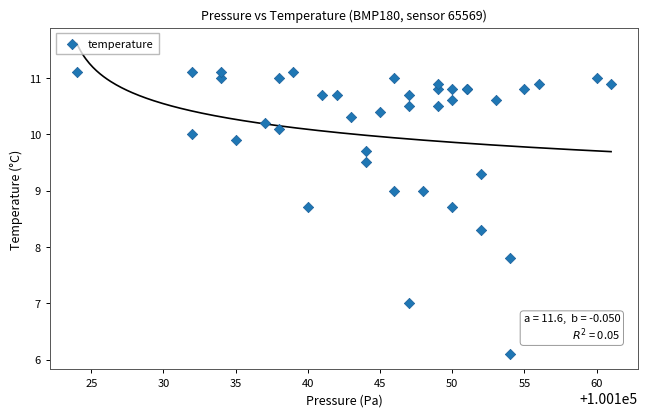

What Y value in the scatter plot is closest to 8?

7.8